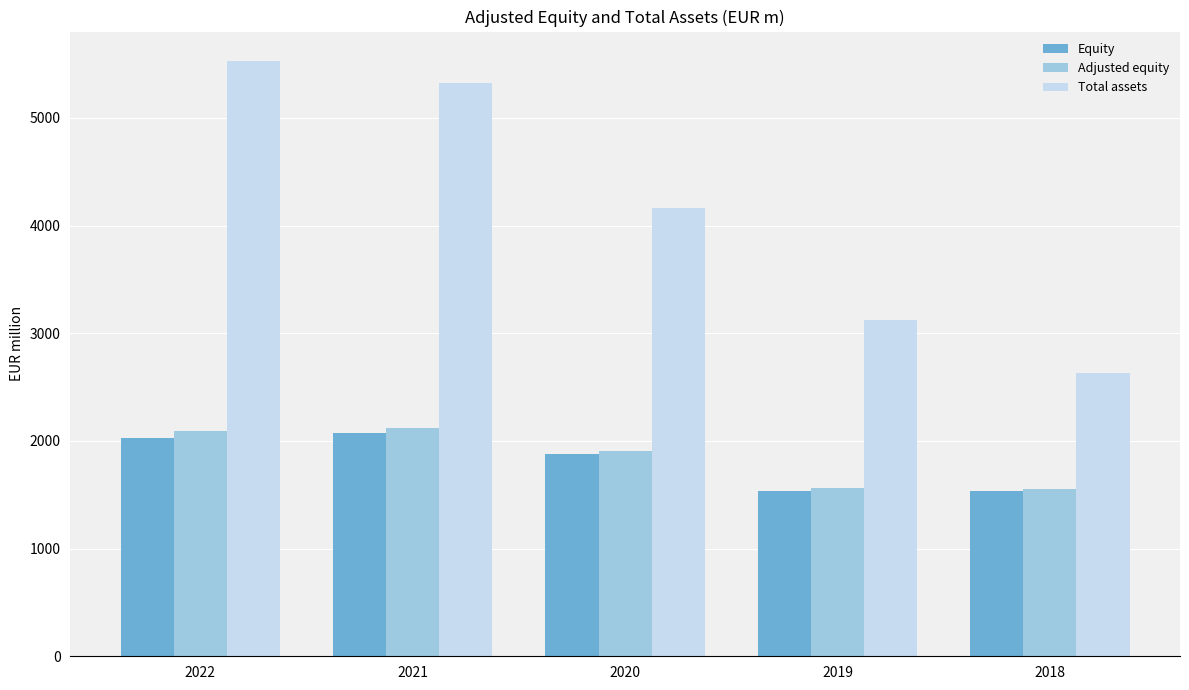

What is the value of the Total assets bar at the 2nd from the left?

5322.8